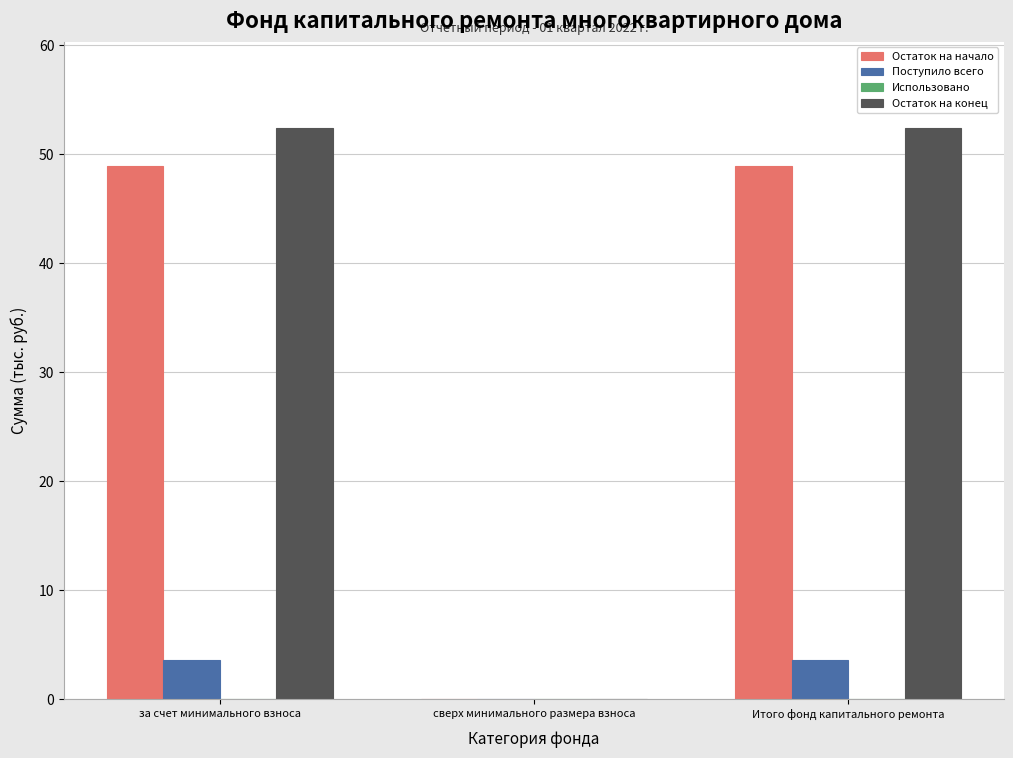

At which label is Поступило всего closest to 1?

сверх минимального размера взноса